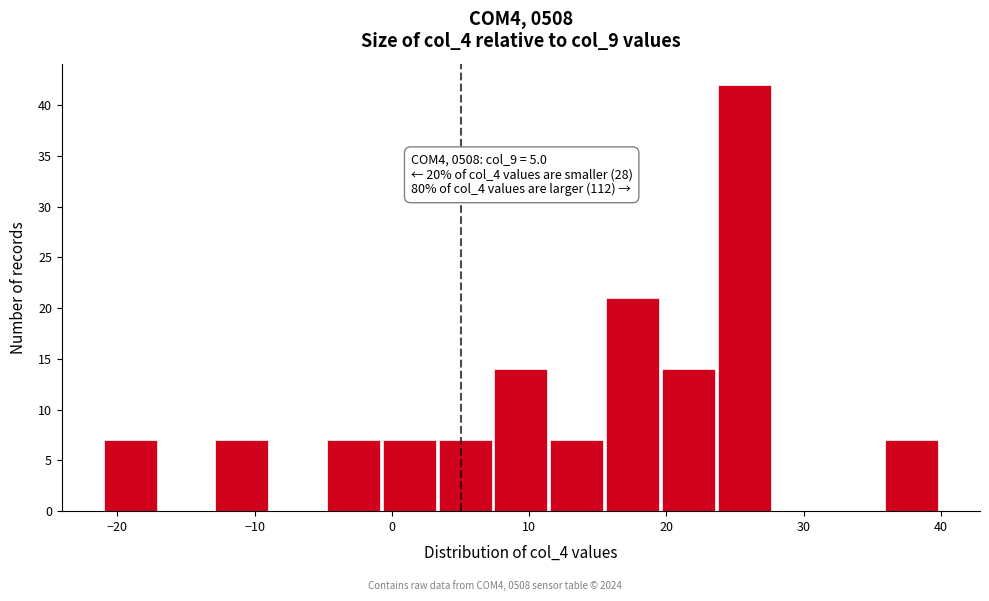

Which range on the x-axis has the tallest bar?

24 to 28